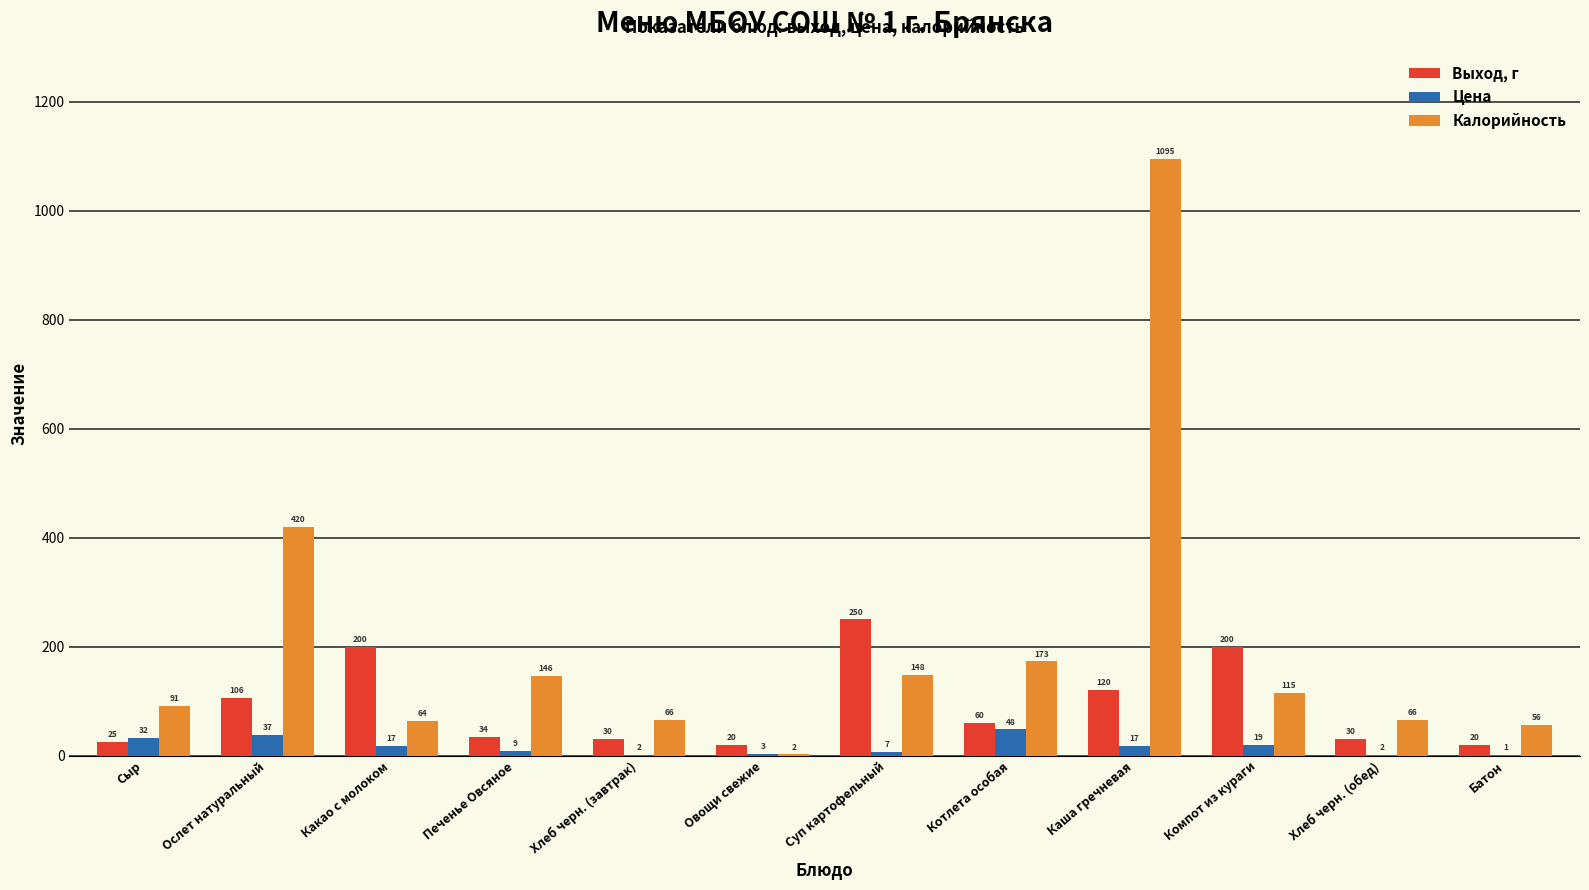

What is the total value across all series at Какао с молоком?

281.5